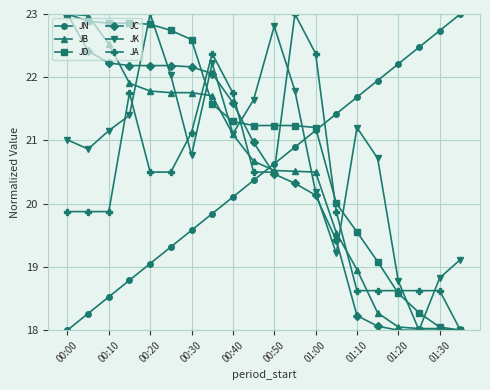

What is the maximum value shown in the chart?

23.0